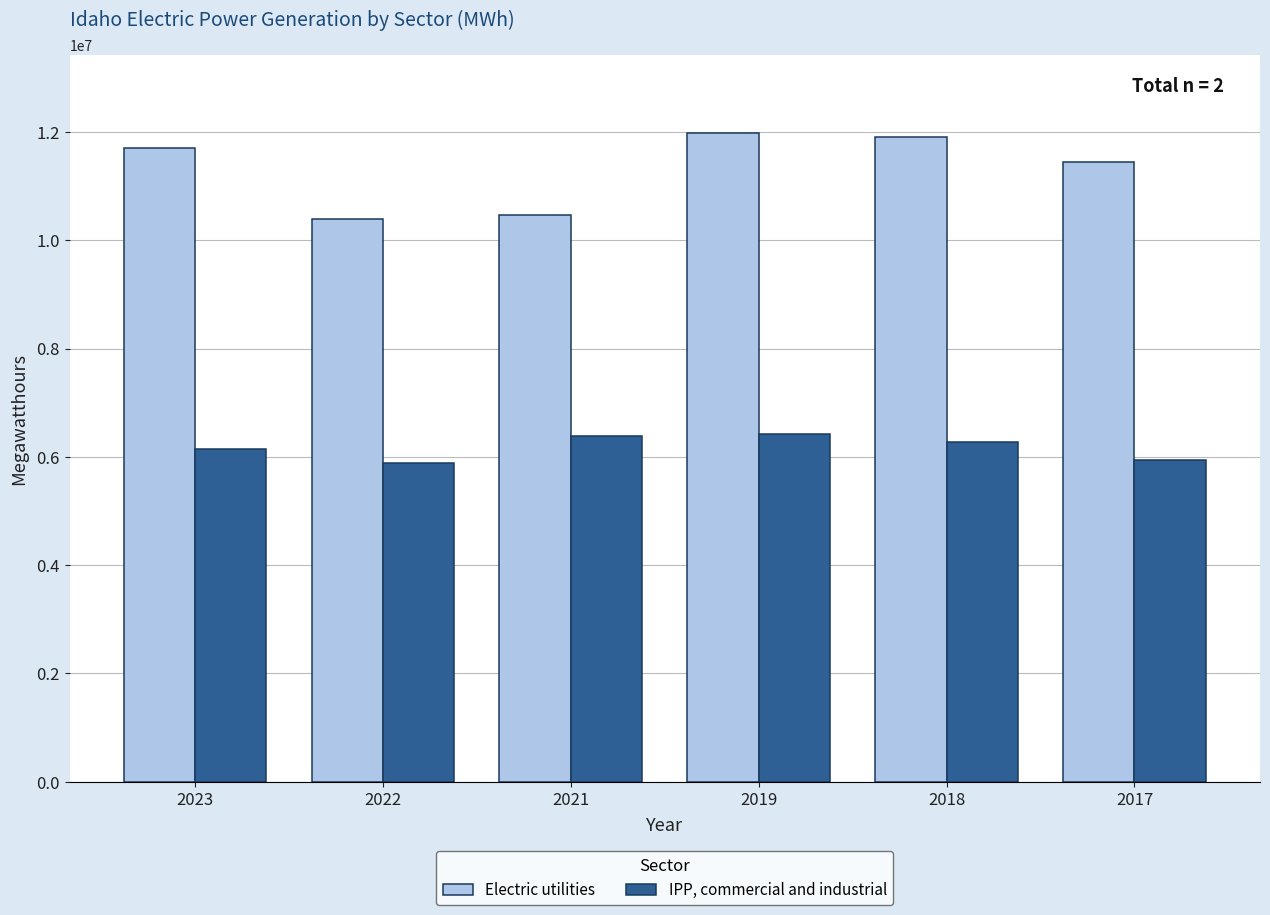

How many bars are there in each group?

2